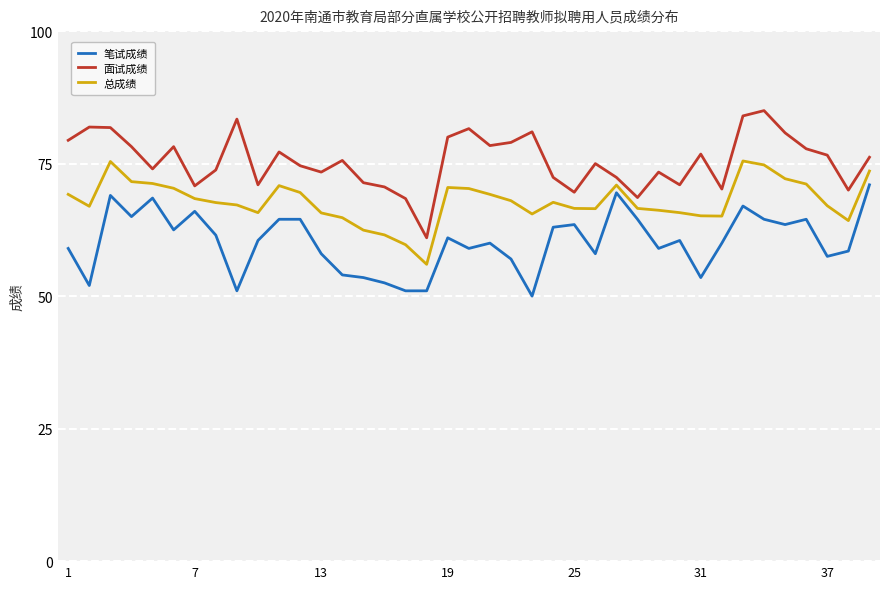

What is the difference between the maximum and minimum values in the 笔试成绩 series?

21.0